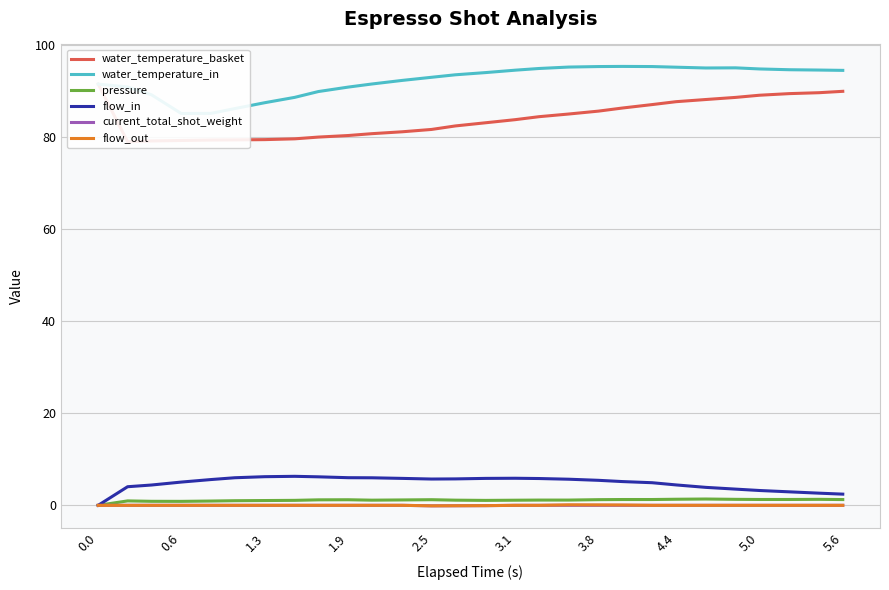

The value of flow_in at 1.9 is 6.0. True or false?

True